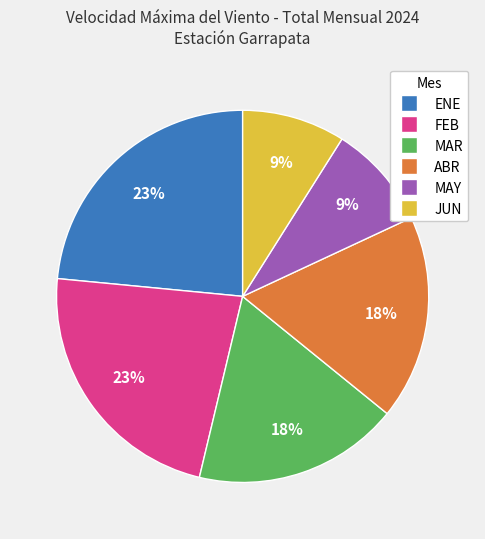

To the nearest percent, what is the combined percentage of JUN and MAY?

18%